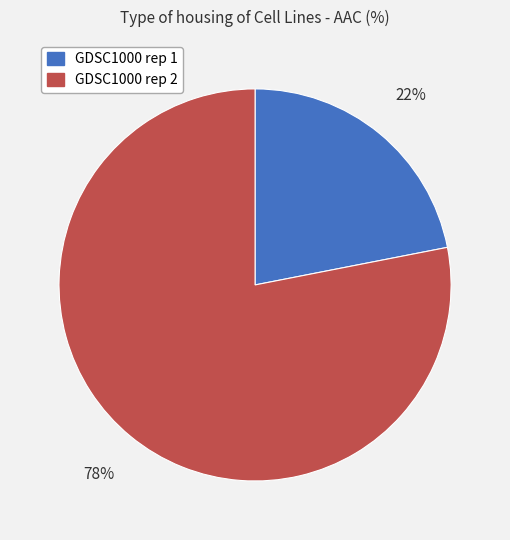

Do GDSC1000 rep 2 and GDSC1000 rep 1 together represent more than half of the pie?

Yes